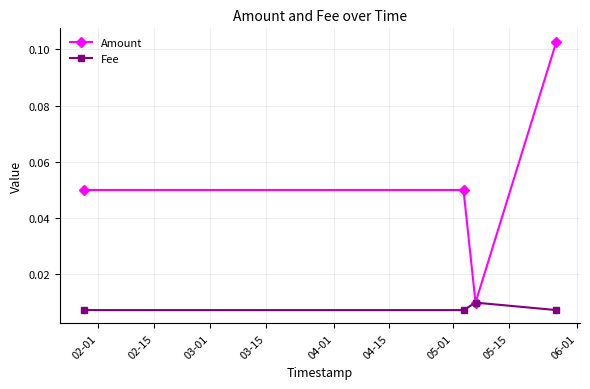

At how many categories does at least one series exceed 0?

4